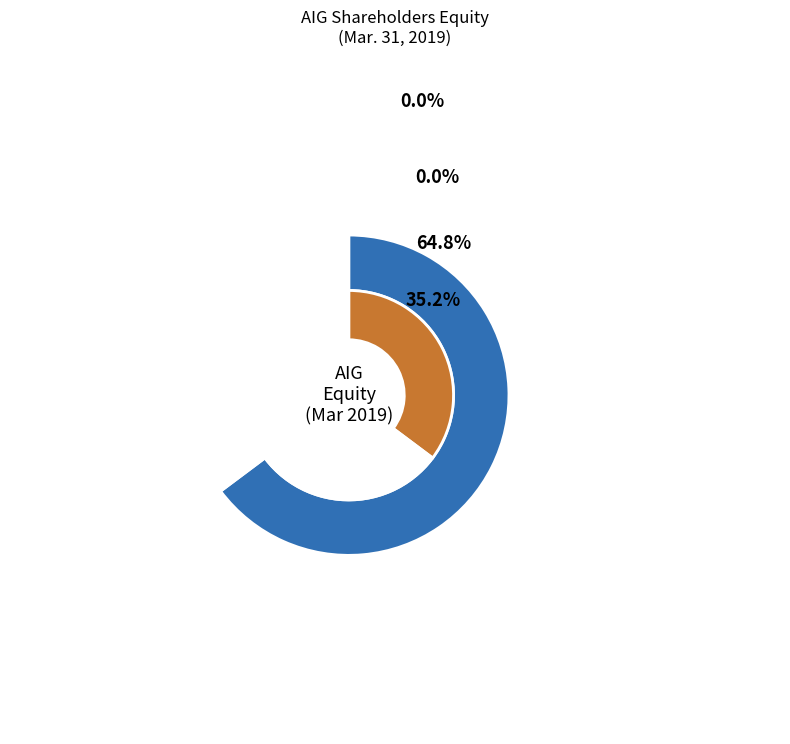

To the nearest percent, what is the average slice percentage?

25%